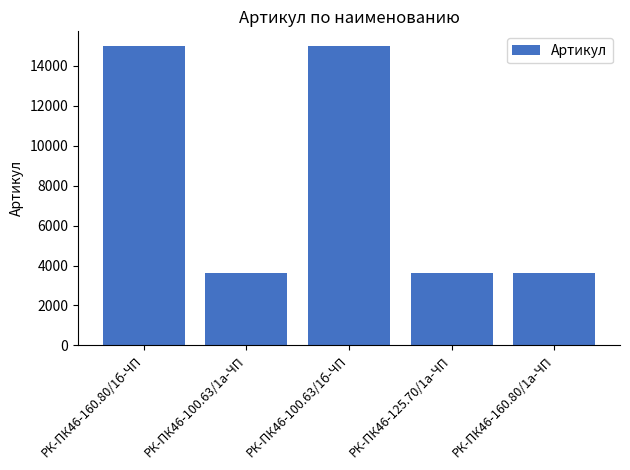

What is the sum of the values at РК-ПК46-125.70/1а-ЧП and РК-ПК46-160.80/1а-ЧП?

7277